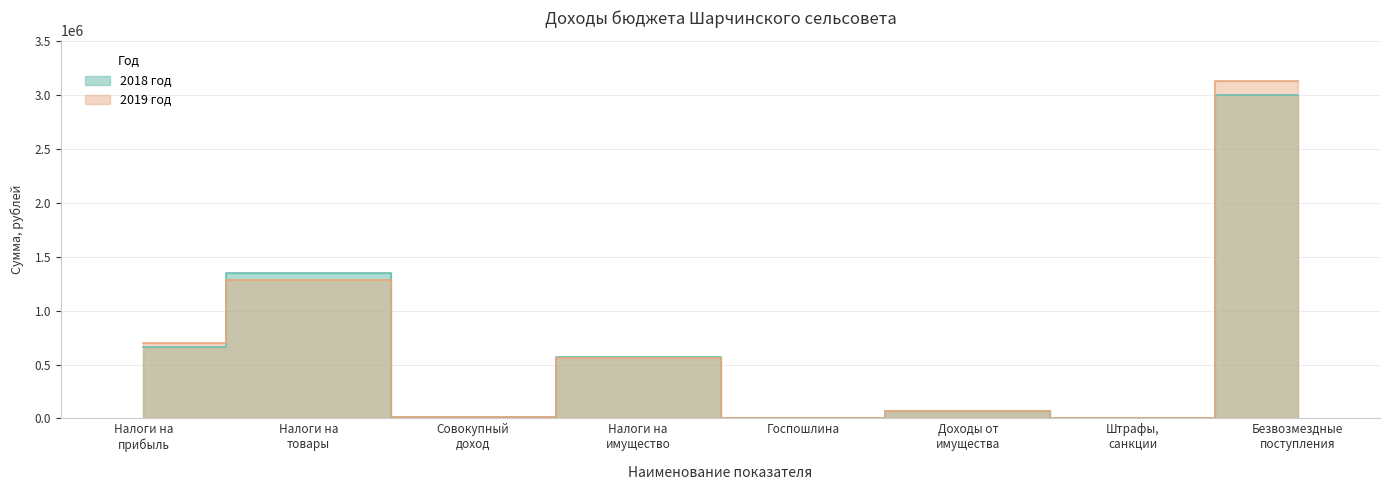

Between which two adjacent categories do 2019 год and 2018 год first intersect?

Налоги на прибыль and Налоги на товары